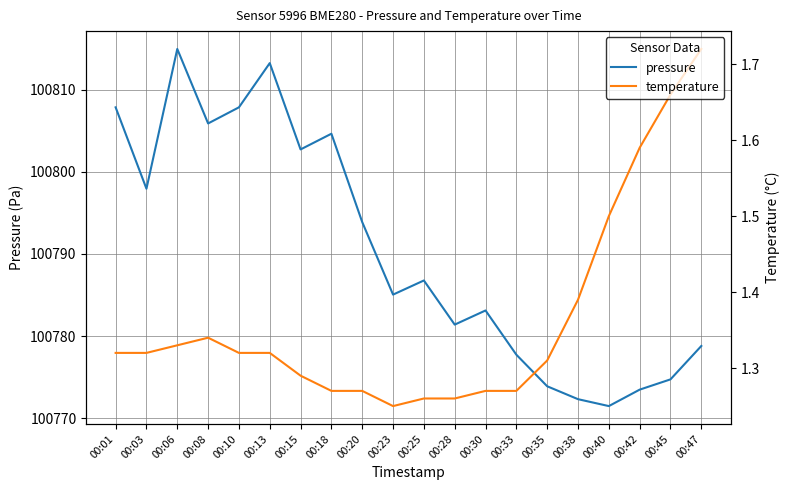

Which series changed the most between 00:20 and 00:45?

pressure